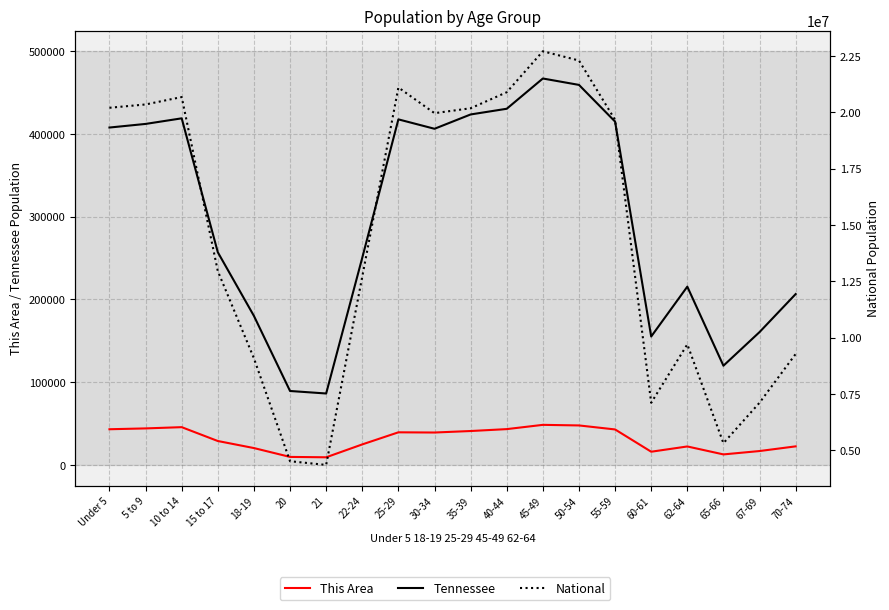

Which has a higher value, 21 or 10 to 14?

10 to 14